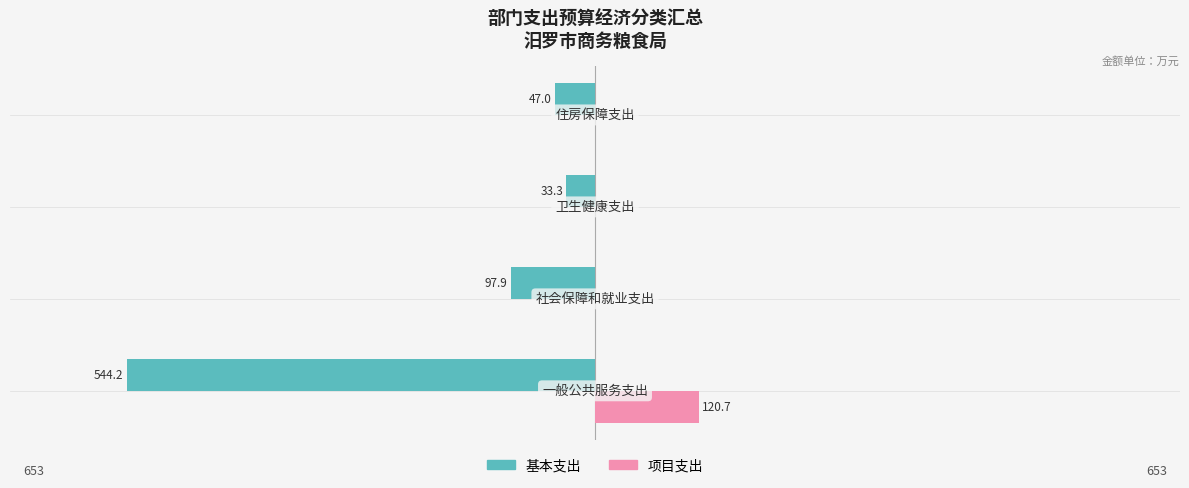

What are all the series names shown in the legend?

基本支出, 项目支出